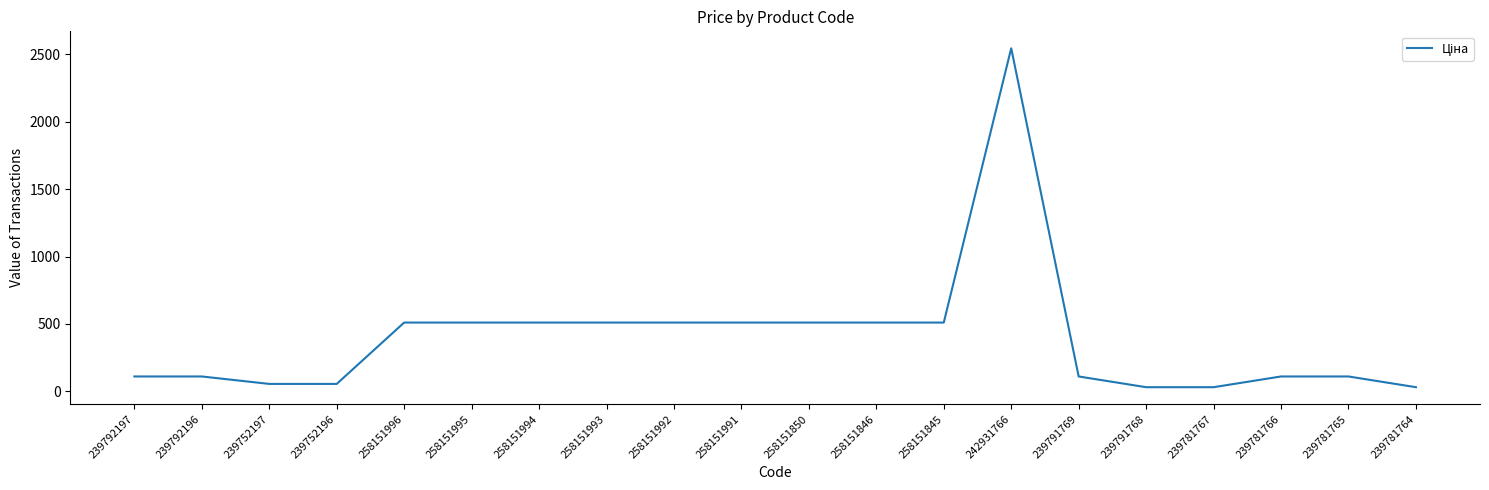

What is the difference between the values at 239792196 and 242931766?

2435.2